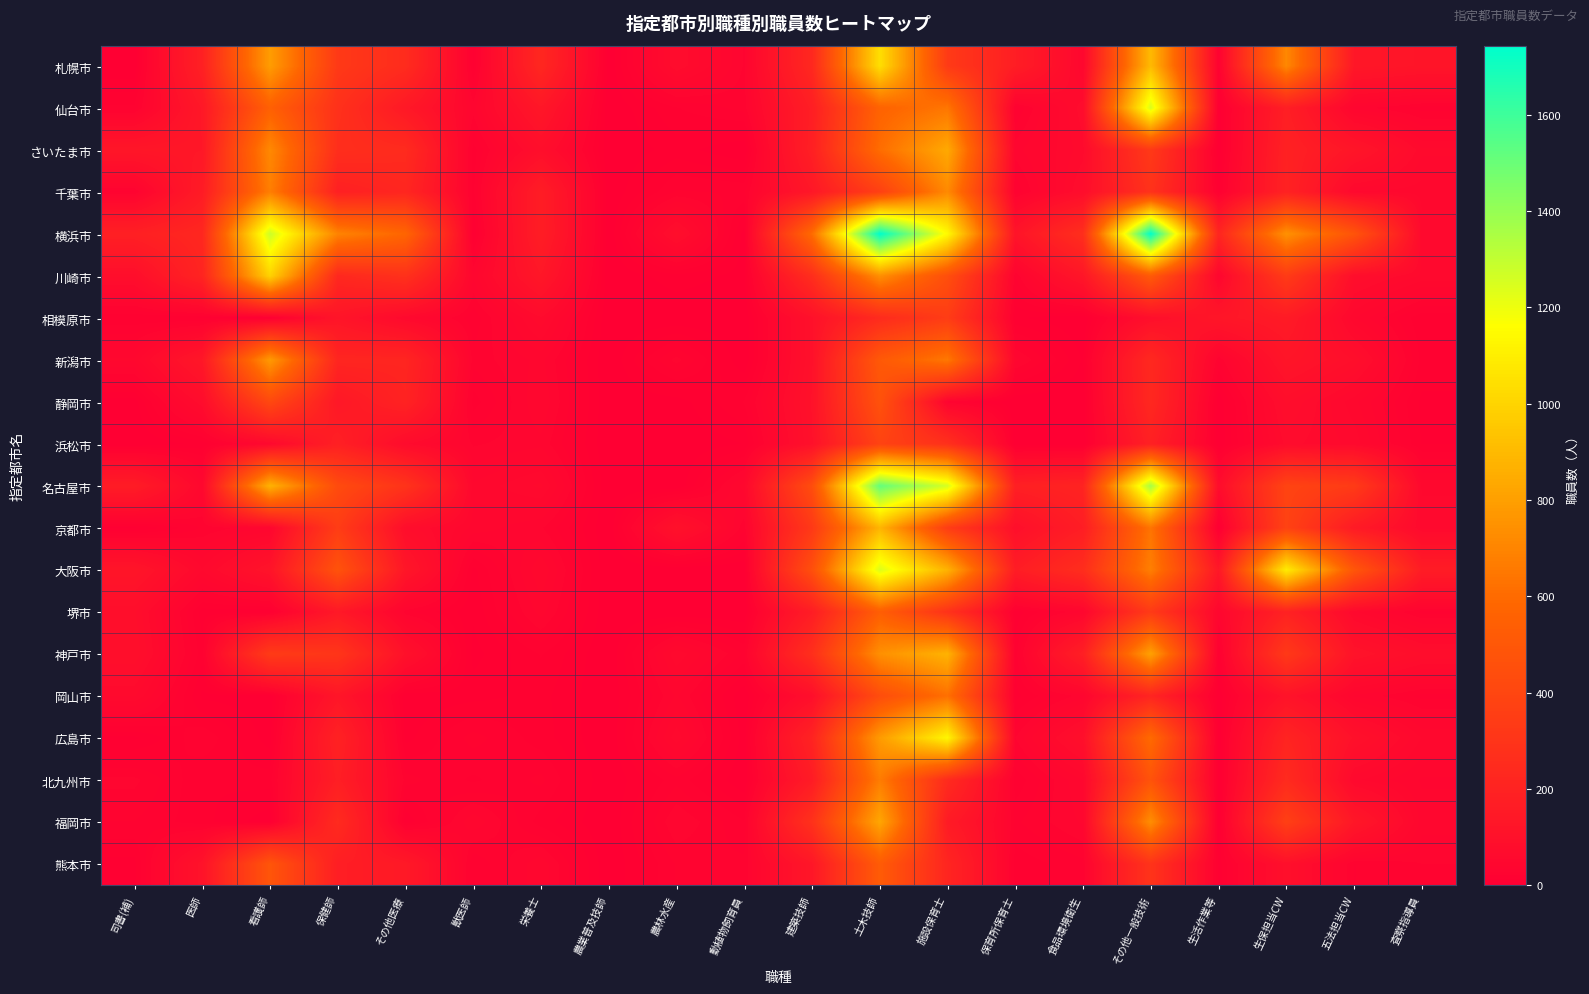

At how many categories does at least one series exceed 136?

16